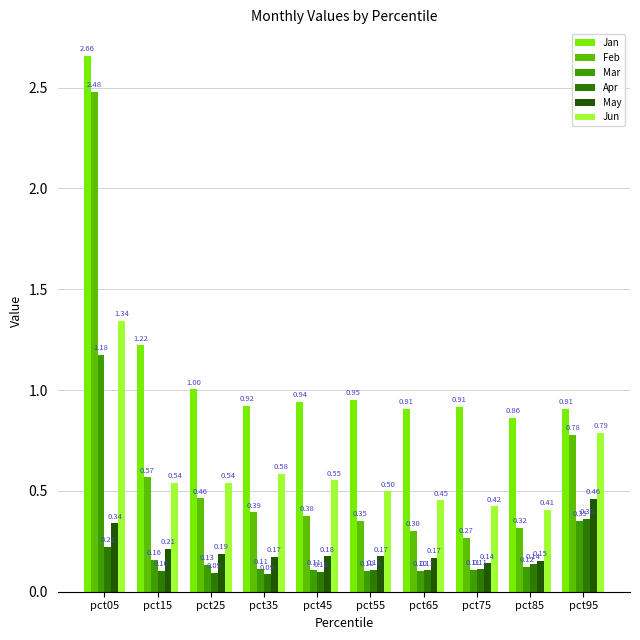

How many data points does each series have?

10